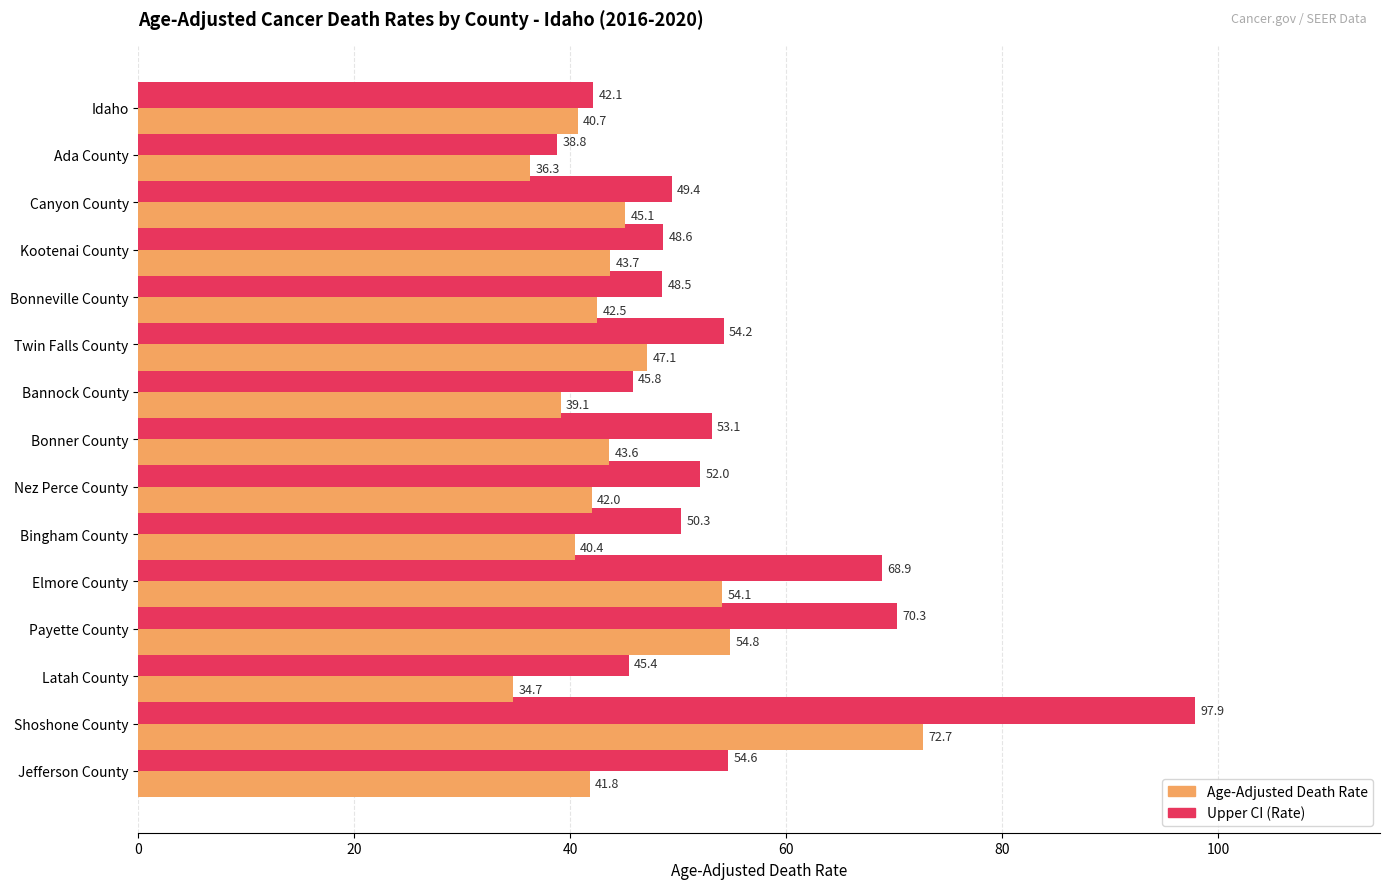

What is the sum of all Age-Adjusted Death Rate values?

678.6